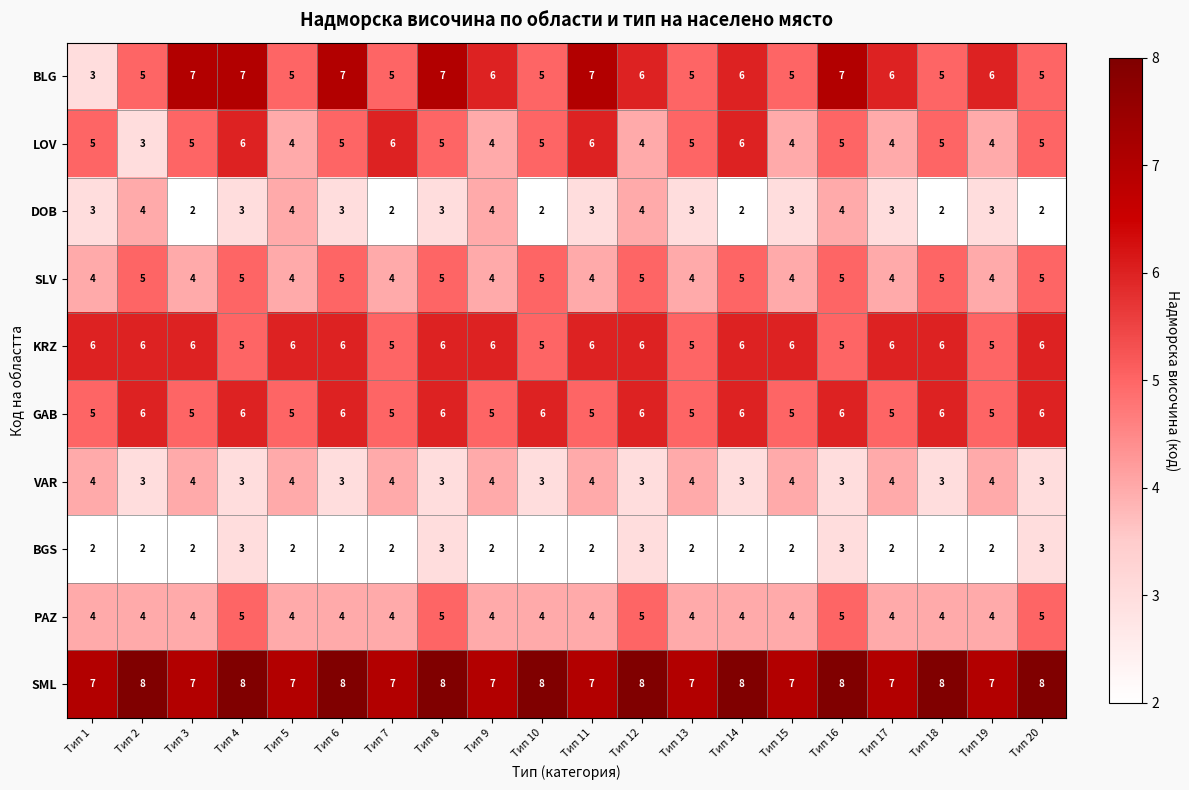

What is the total value across all series at Тип 5?

45